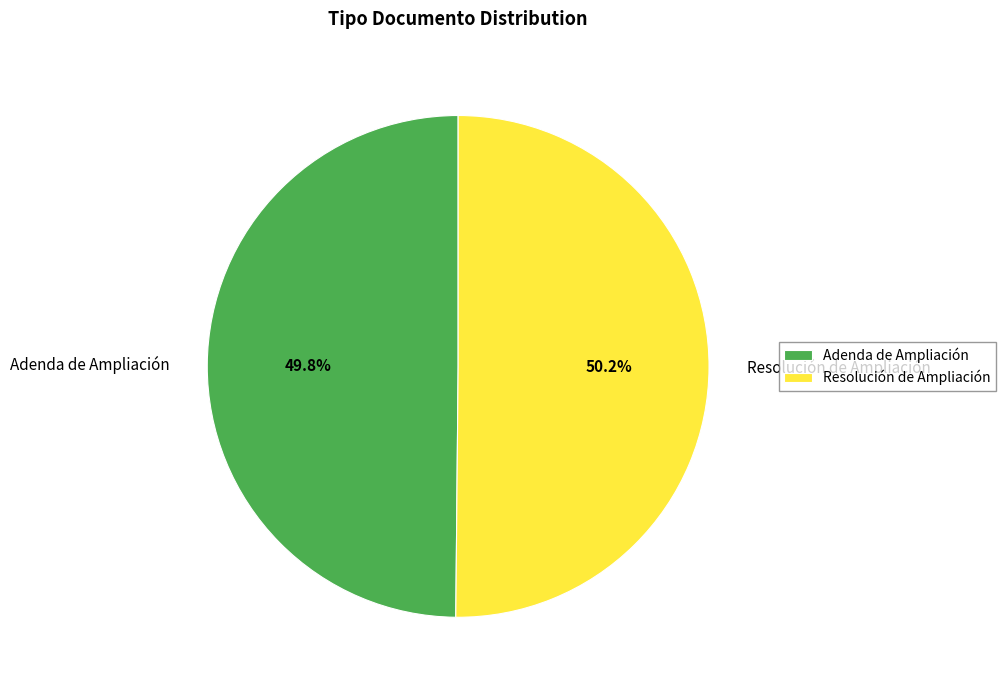

True or false: Adenda de Ampliación accounts for 44% of the total.

False